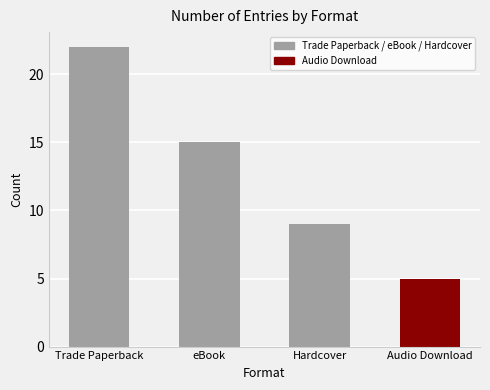

What is the maximum value shown in the chart?

22